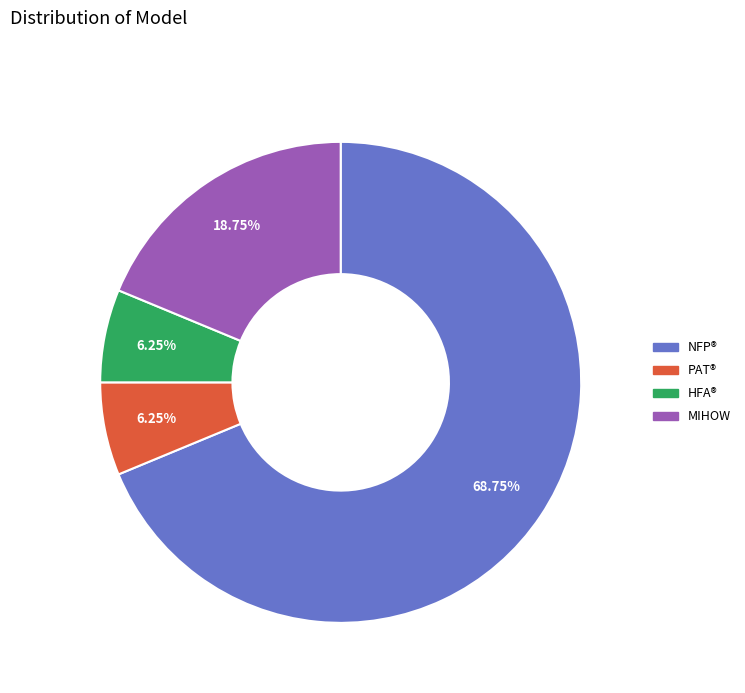

Is there any slice that represents more than half of the pie?

Yes